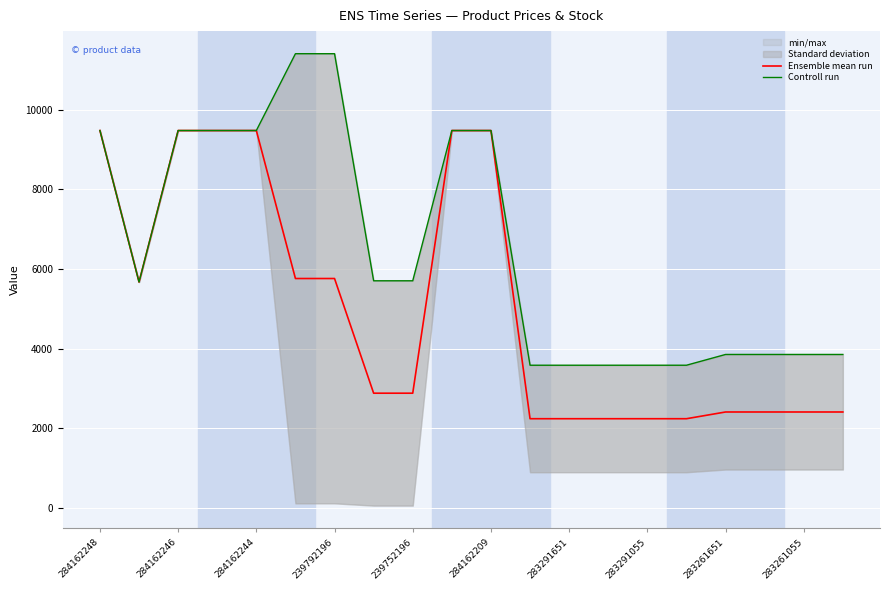

Is it true that Ensemble mean run equals 1992.1 at 239792196?

False